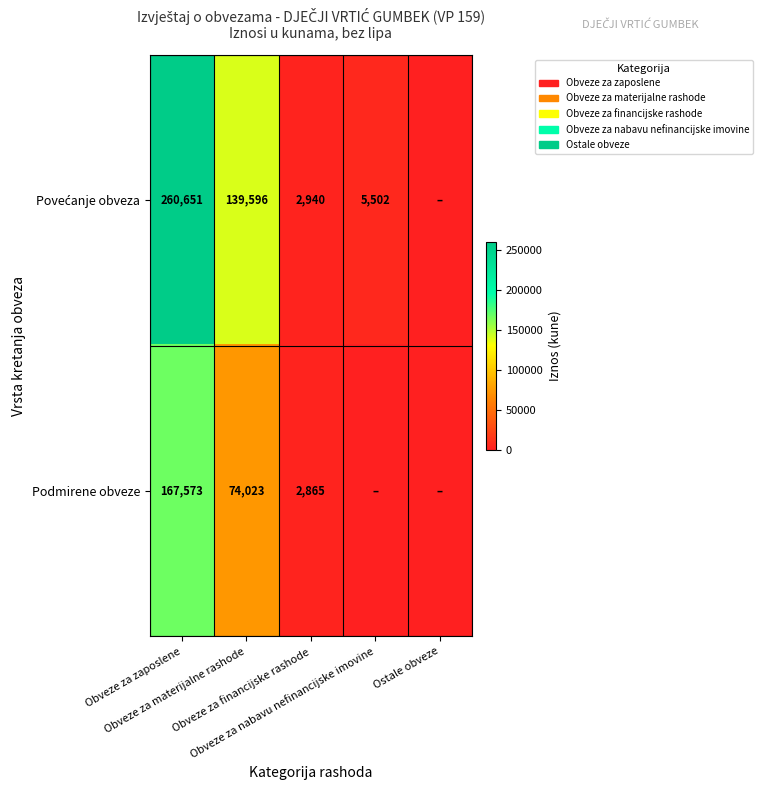

Which category has the lowest value in the Podmirene obveze series?

Obveze za nabavu nefinancijske imovine